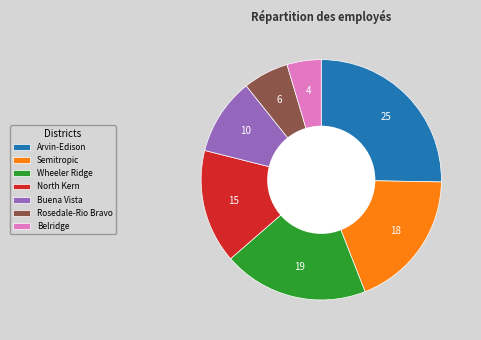

True or false: Rosedale-Rio Bravo accounts for 6% of the total.

True